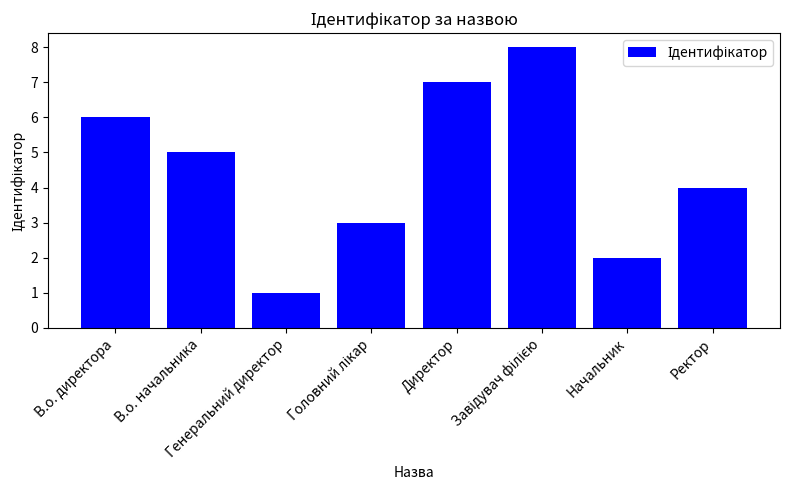

What is the difference between the maximum and minimum values?

7